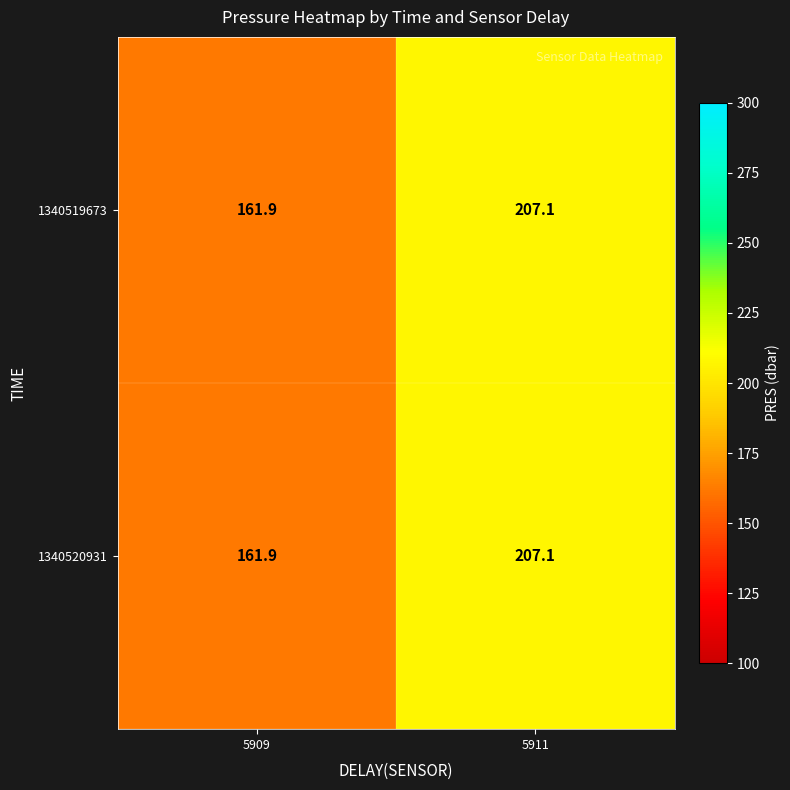

What is the sum of the 1340520931 values at 5911 and 5909?

369.0